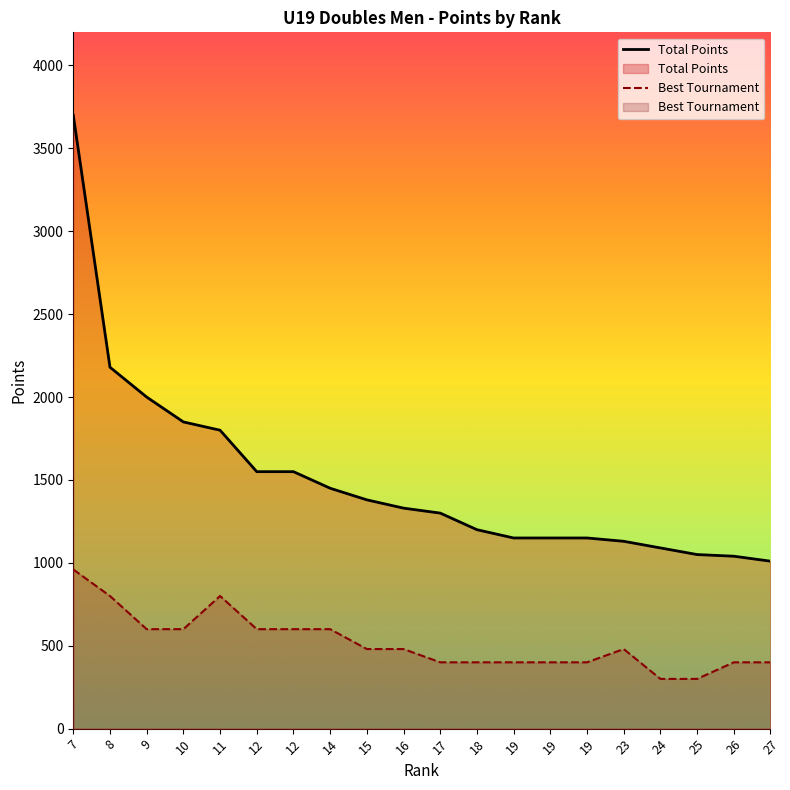

True or false: the data has more than 1 interior local peaks.

False